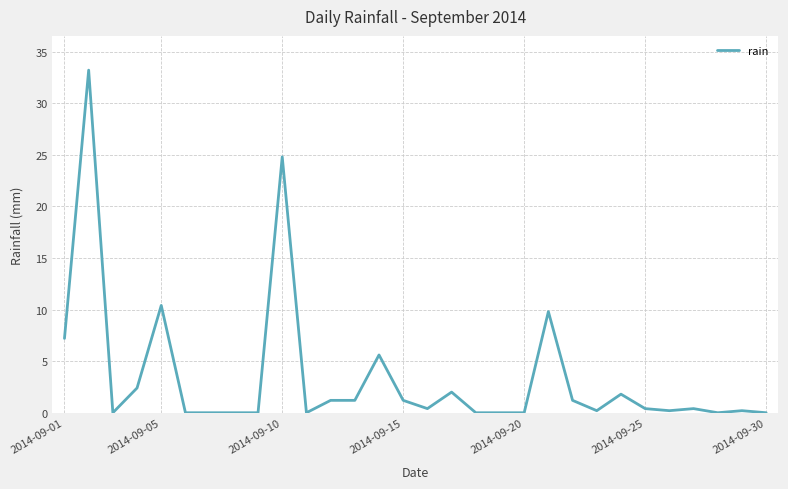

What is the maximum value shown in the chart?

33.2